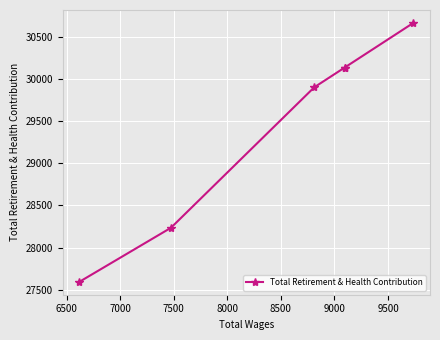

What is the greatest value displayed?

30663